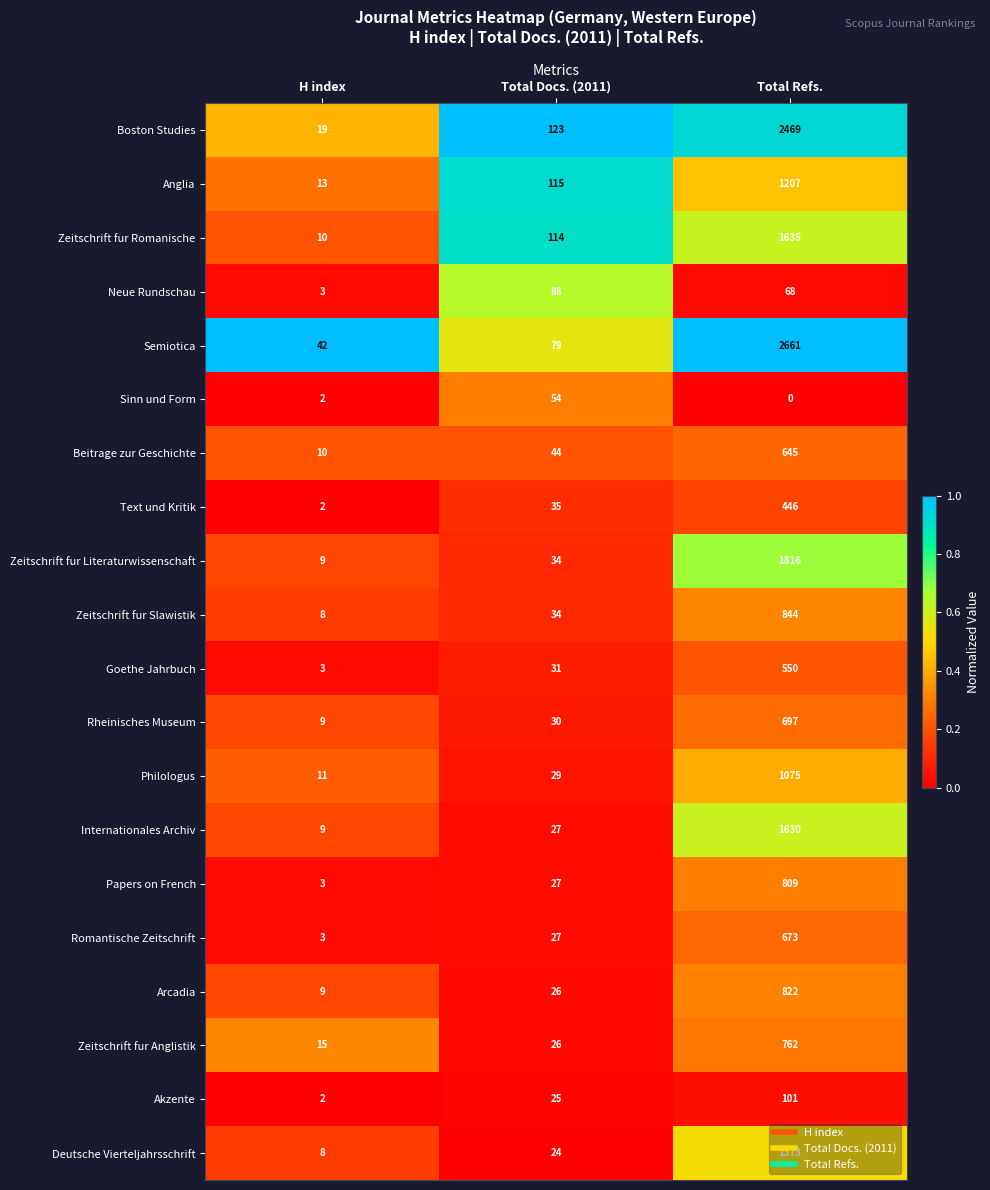

List the labels in order of Zeitschrift fur Slawistik value, largest first.

Total Refs., Total Docs. (2011), H index